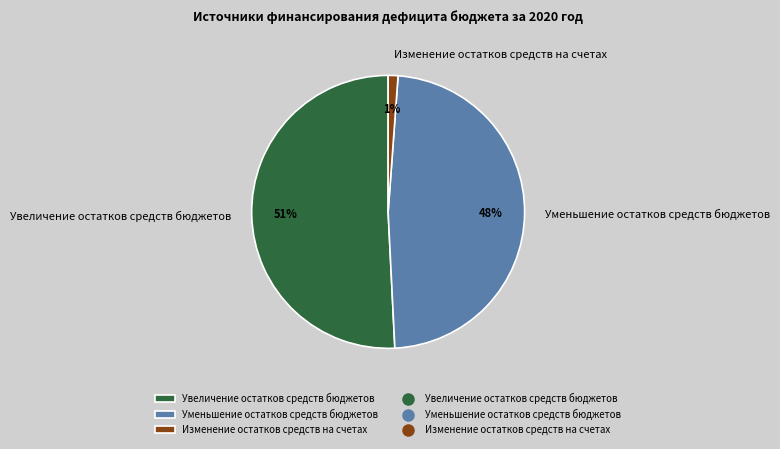

Approximately how many times larger is the value at Увеличение остатков средств бюджетов compared to Уменьшение остатков средств бюджетов?

1.1